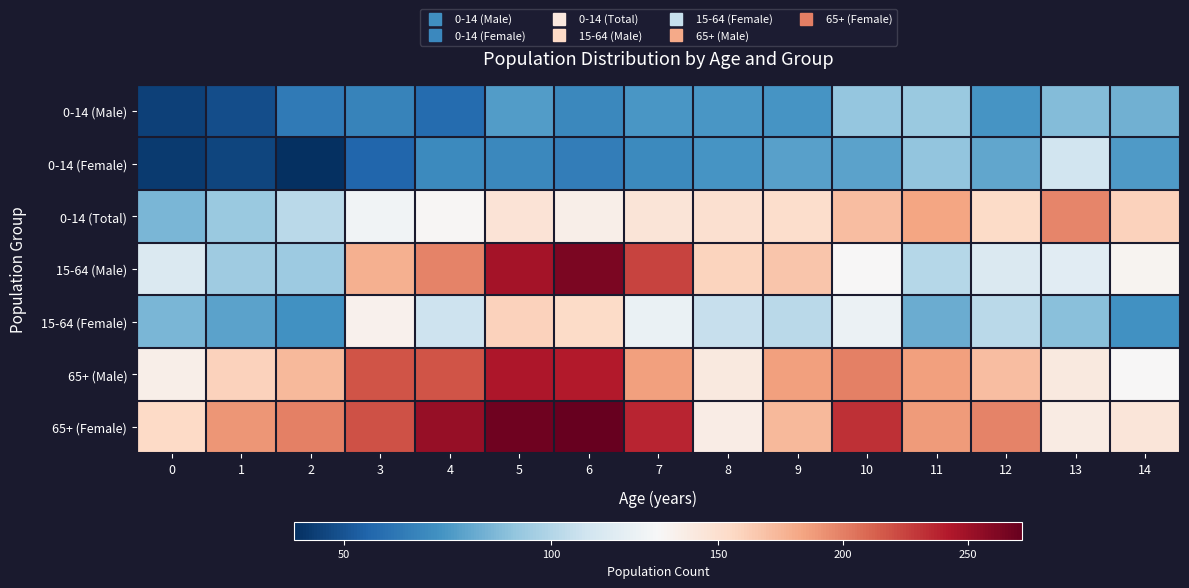

What is the minimum value shown in the chart?

38